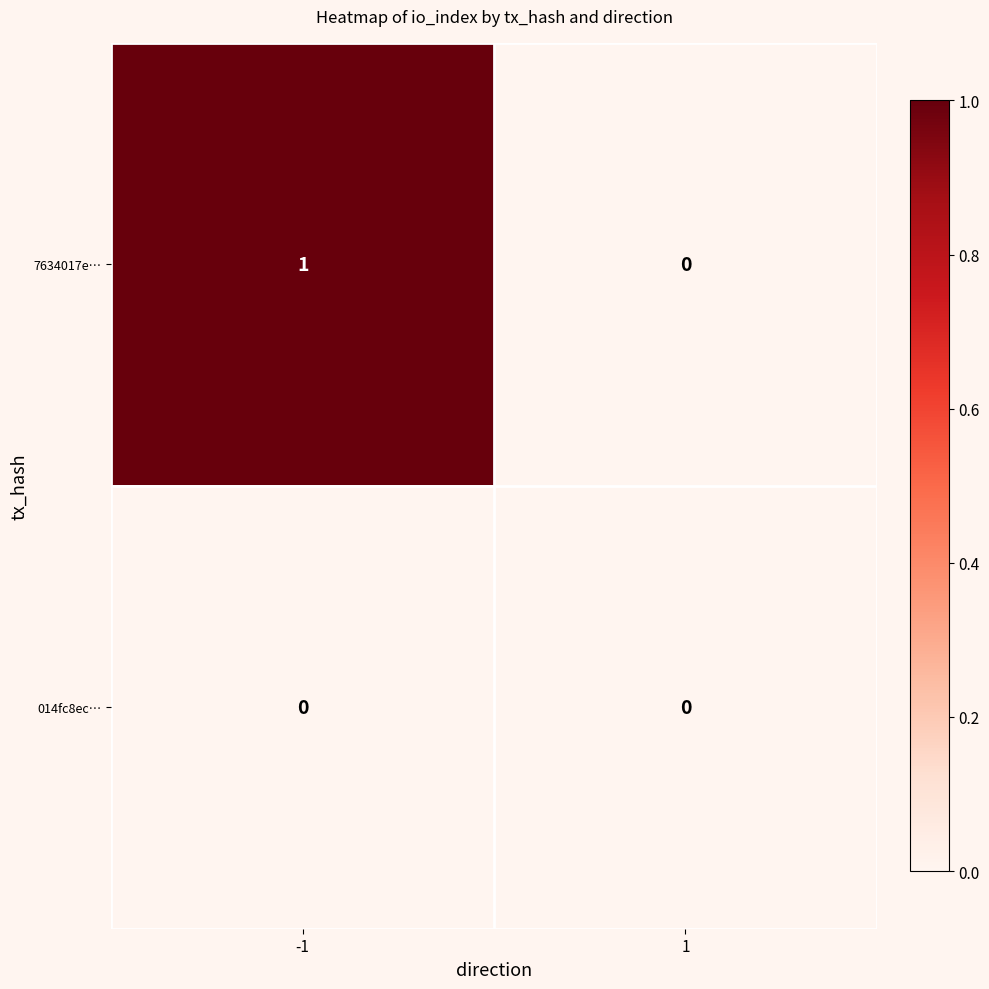

Is the value of 7634017e… at -1 greater than the value of 014fc8ec… at 1?

Yes